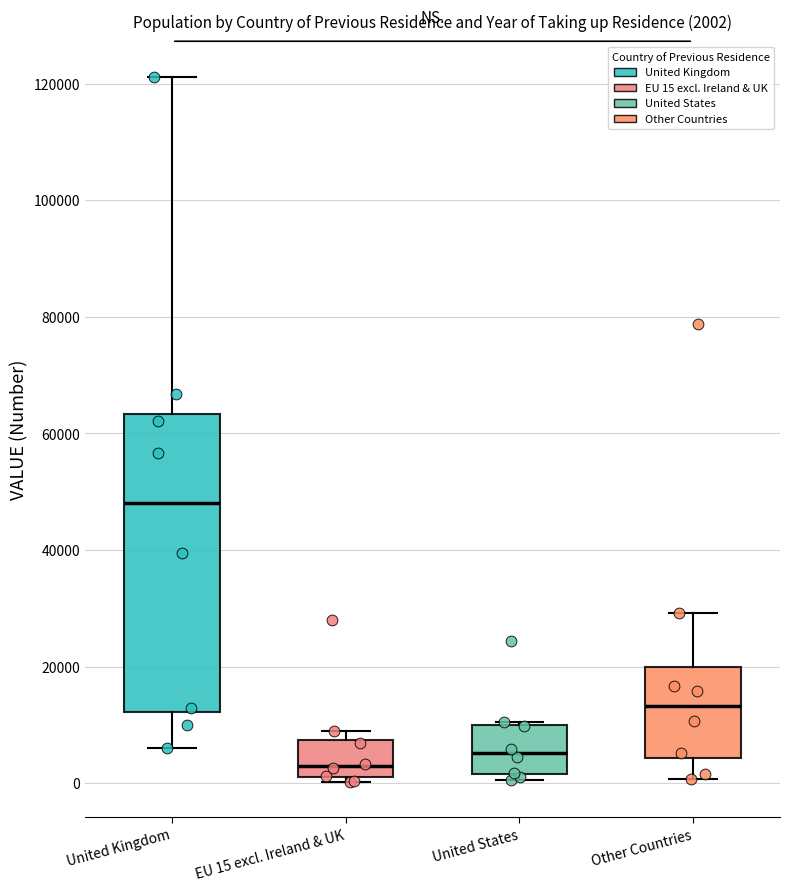

Which box is the tallest, from its lower edge to its upper edge?

United Kingdom